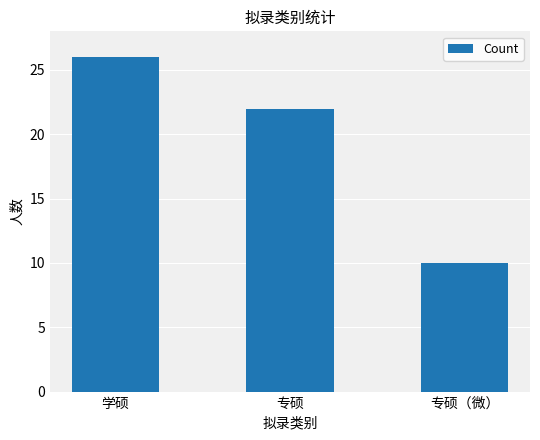

At which category does the chart reach its peak across all series?

学硕